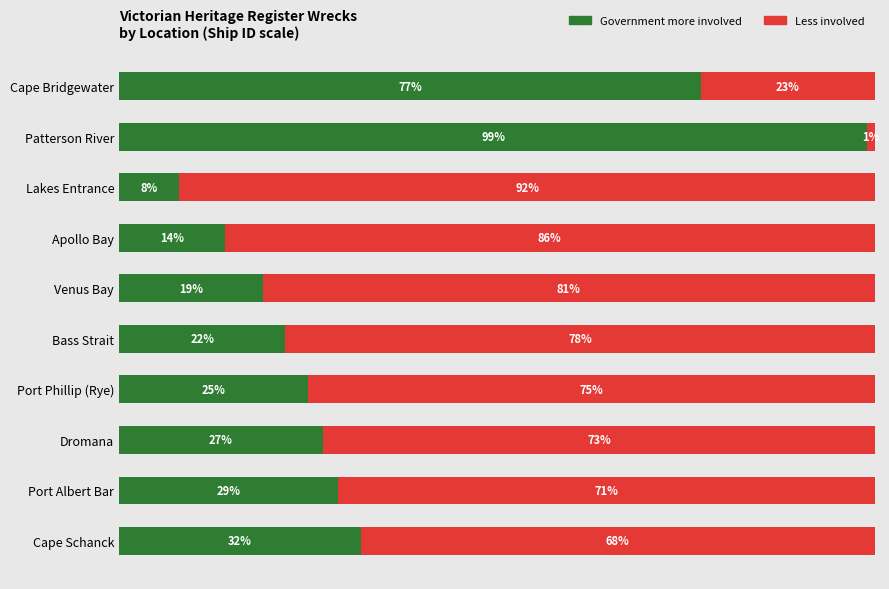

Which category has the highest value in the Government more involved series?

Patterson River